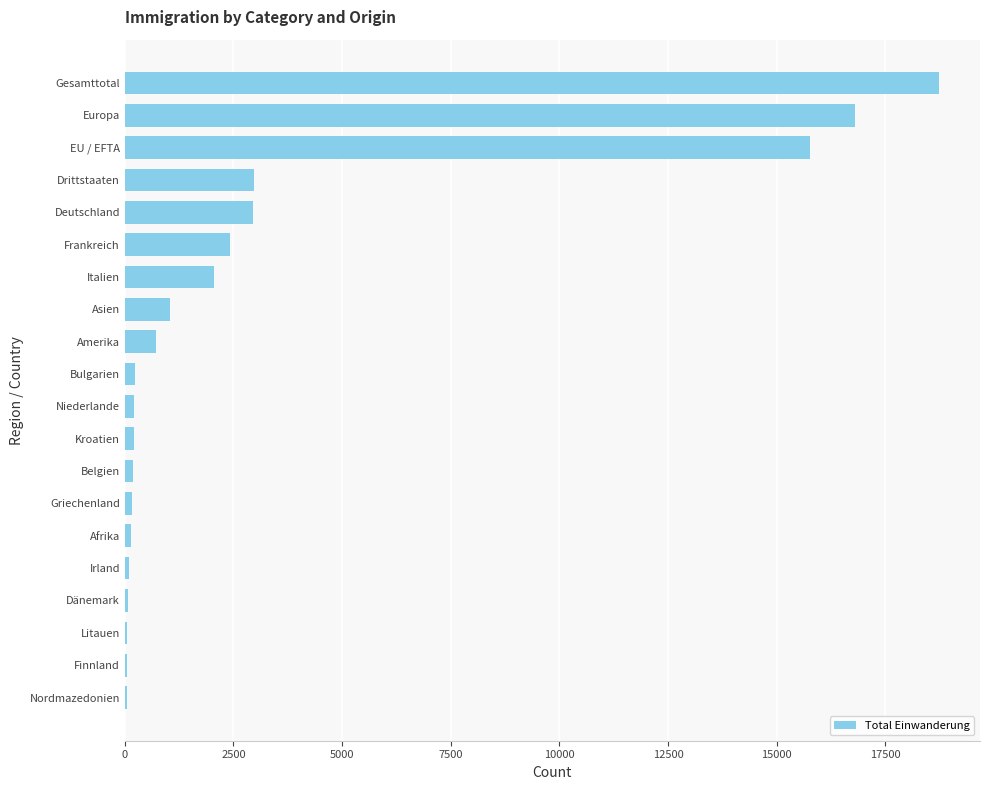

Are the bars horizontal?

Yes